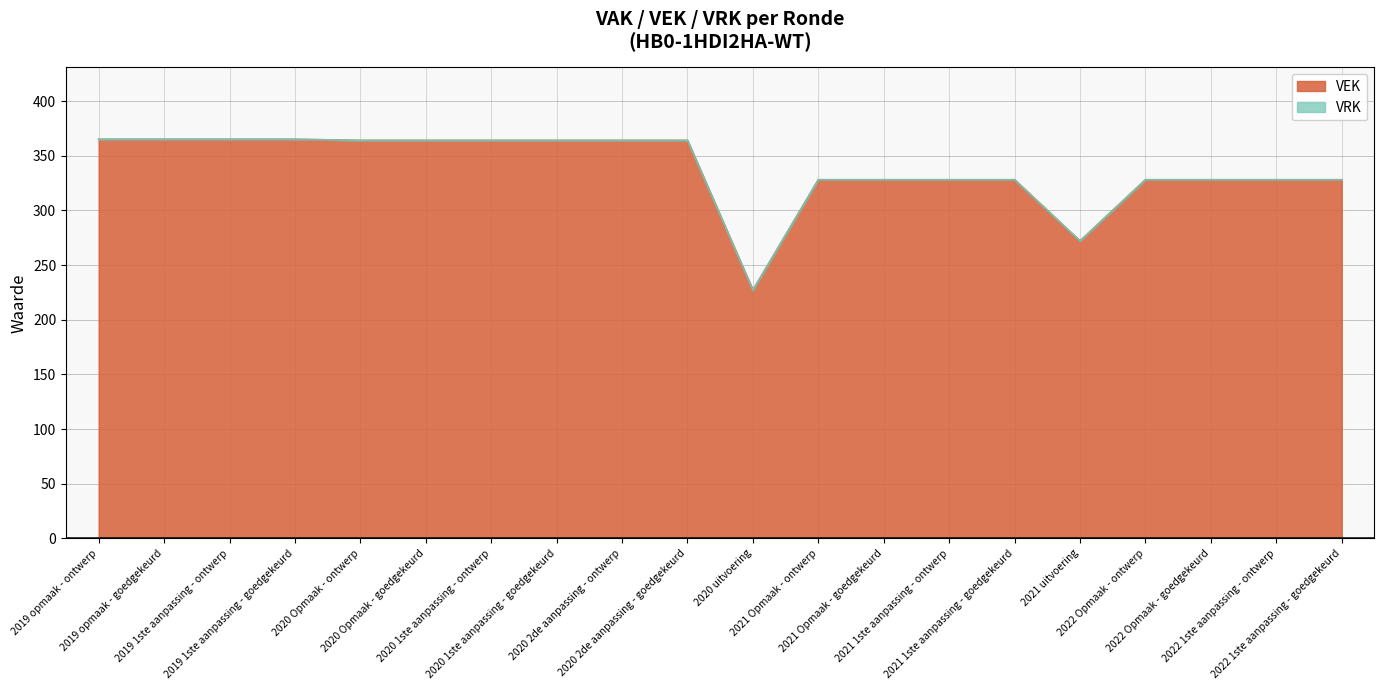

What is the sum of all values?

6767